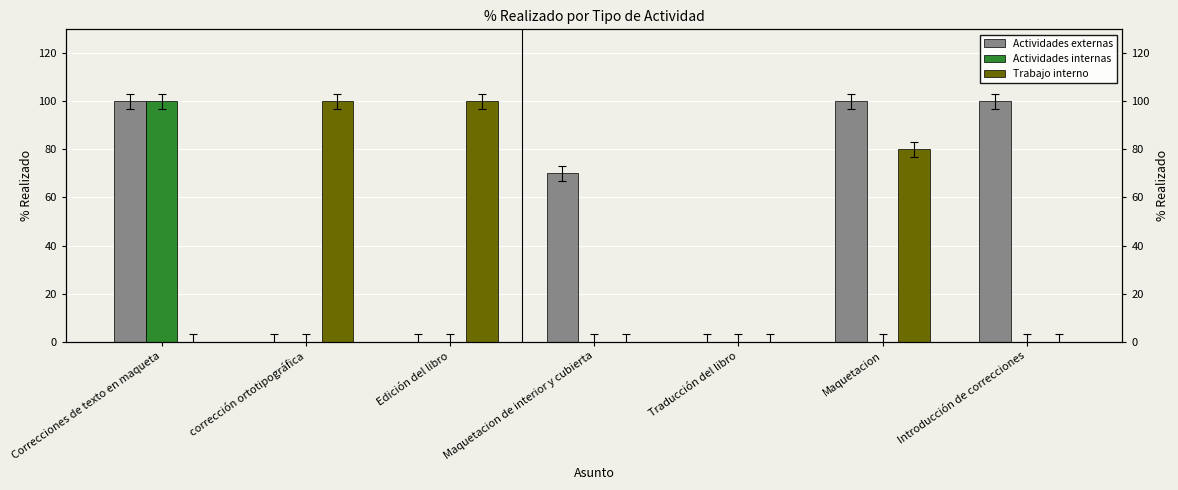

What are all the series names shown in the legend?

Actividades externas, Actividades internas, Trabajo interno